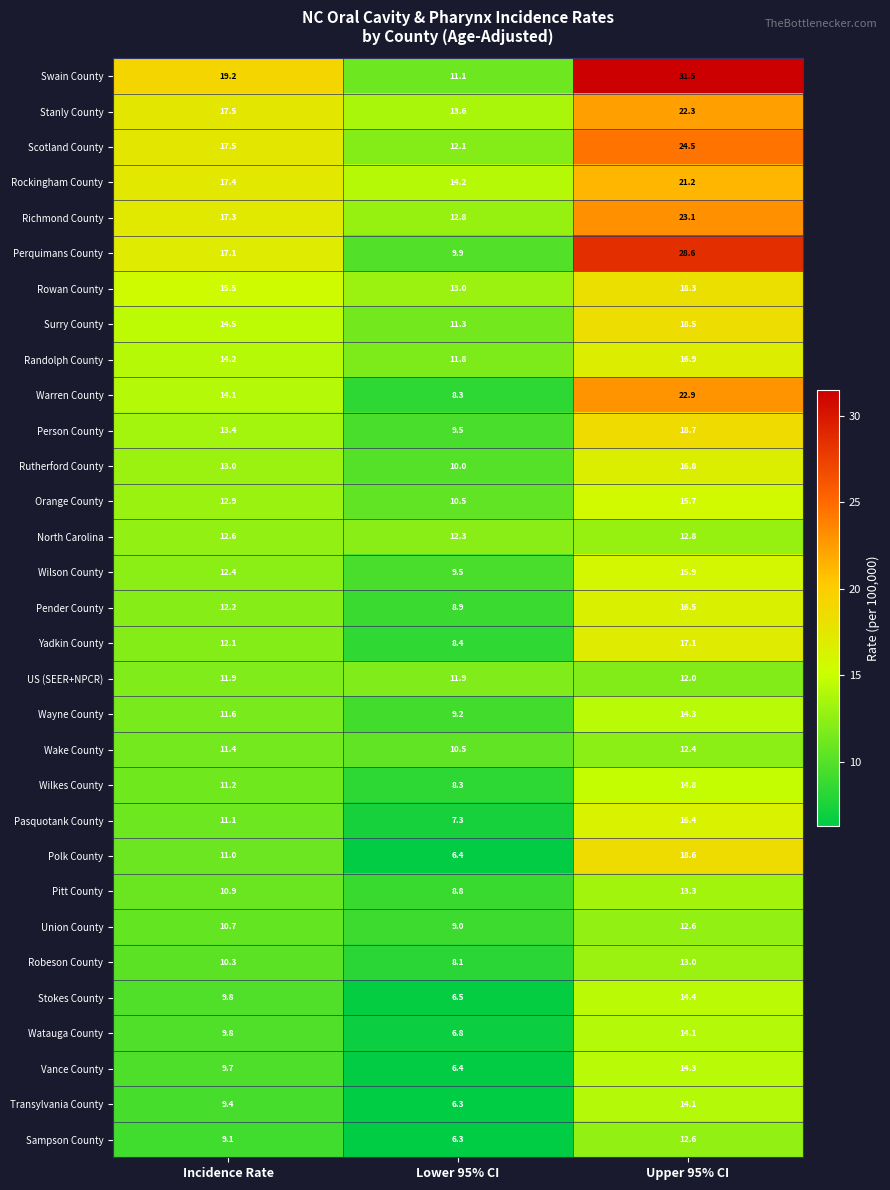

True or false: Richmond County has a value of 23.1 at Upper 95% CI.

True